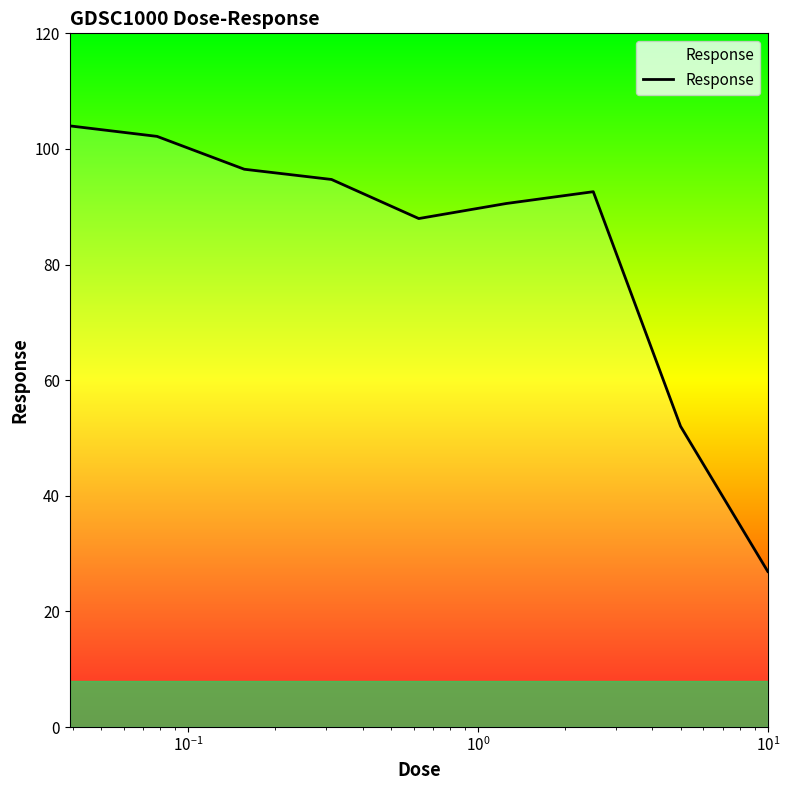

What is the difference between the maximum and minimum values?

77.1